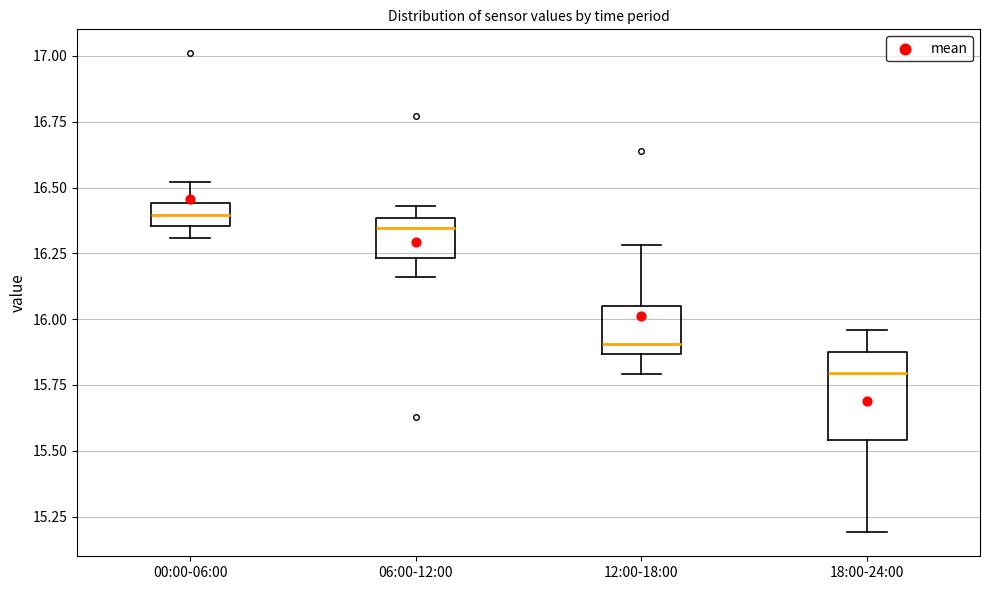

Where does the upper whisker of the box for 12:00-18:00 end on the y-axis? The values are not printed on the chart, so give them approximately, as read against the axis.

16.30